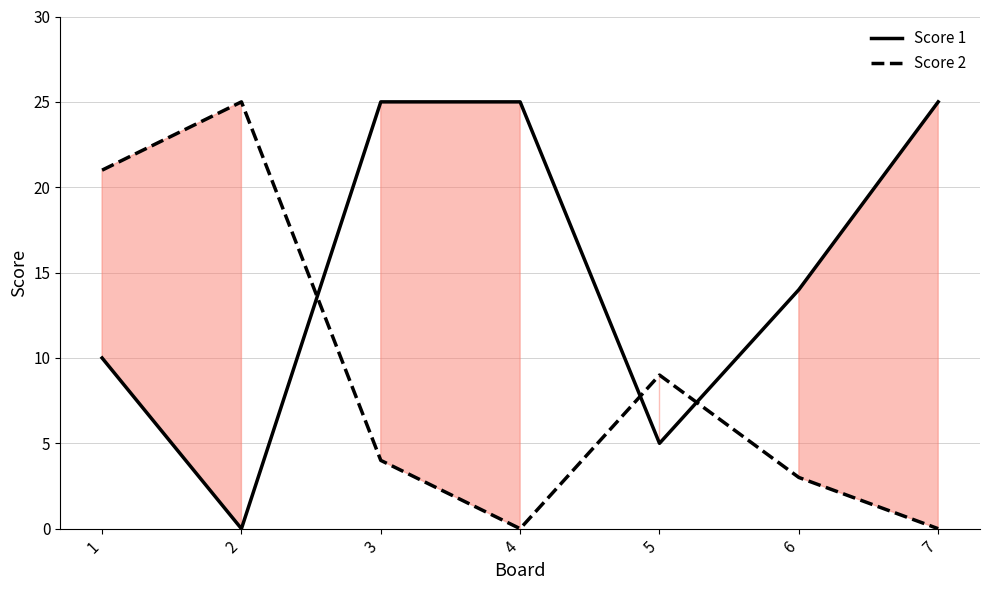

How many interior local valleys does the Score 1 series have?

2